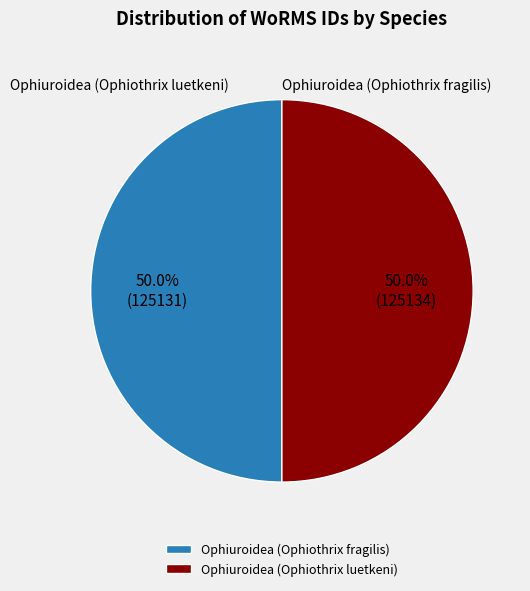

What percentage is the Ophiuroidea (Ophiothrix luetkeni) slice, to the nearest percent?

50%